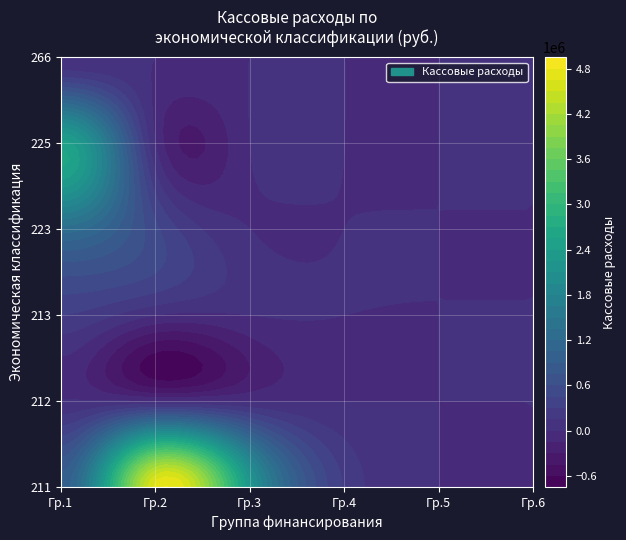

Rank the series by their maximum value, from highest to lowest.

211, 225, 223, 213, 266, 212